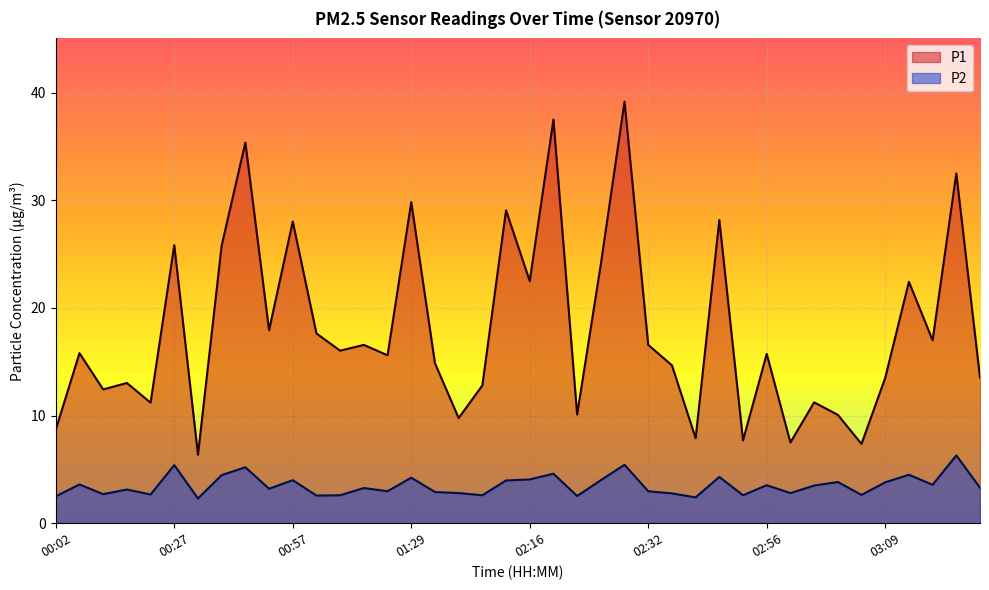

Which series has the largest total across all categories?

P1